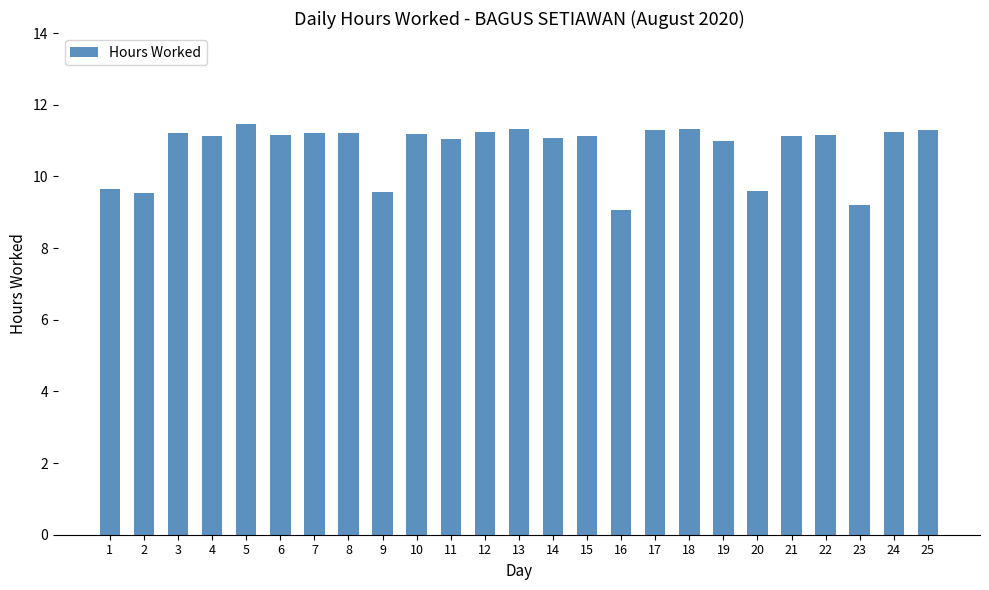

How many categories are shown in the chart?

25